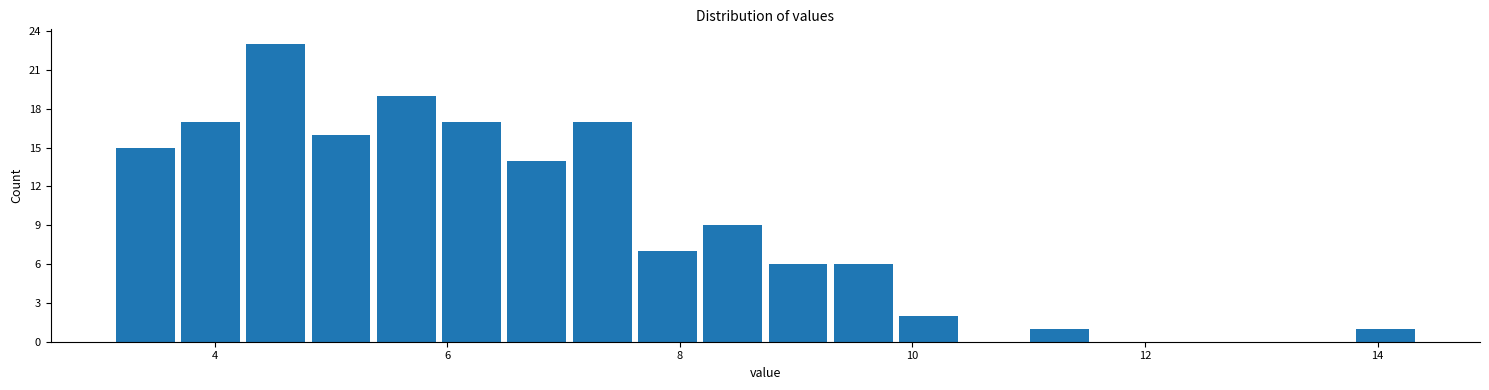

Read against the x-axis, roughly where is the centre of the tallest bar?

4.6